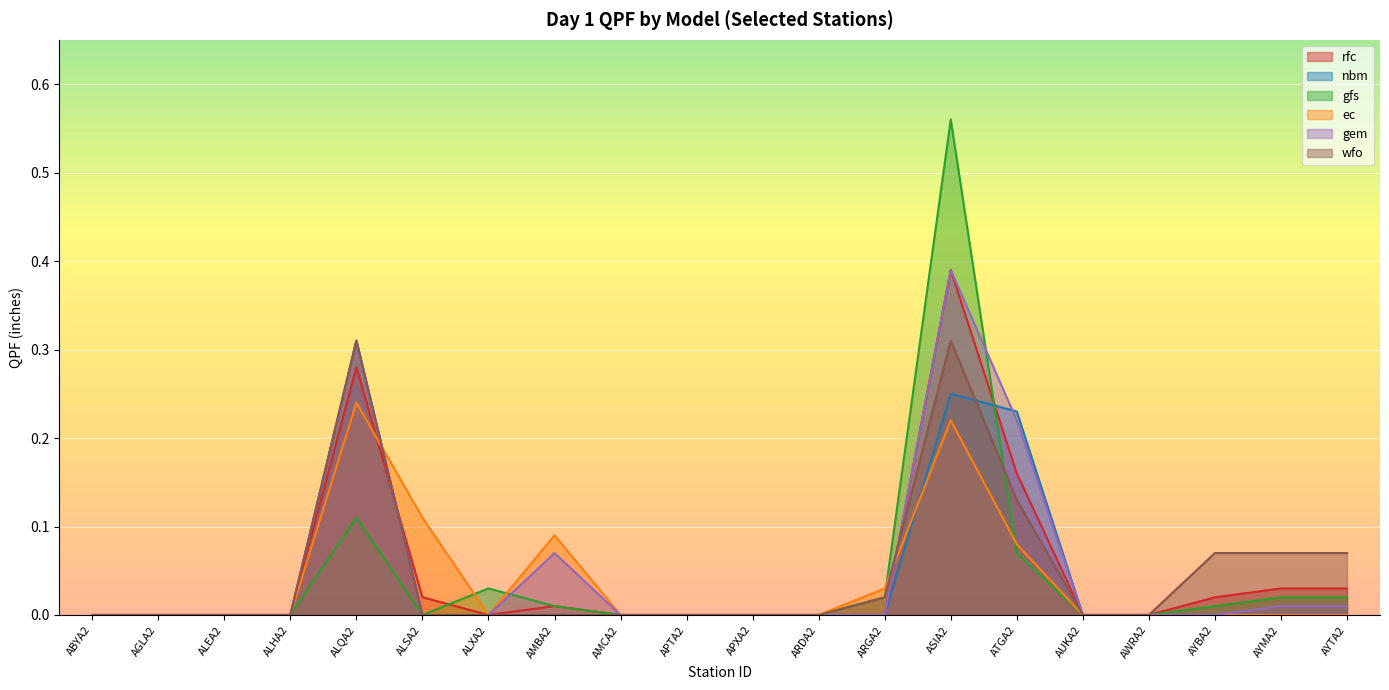

Which series changed the most between ARDA2 and AYTA2?

wfo